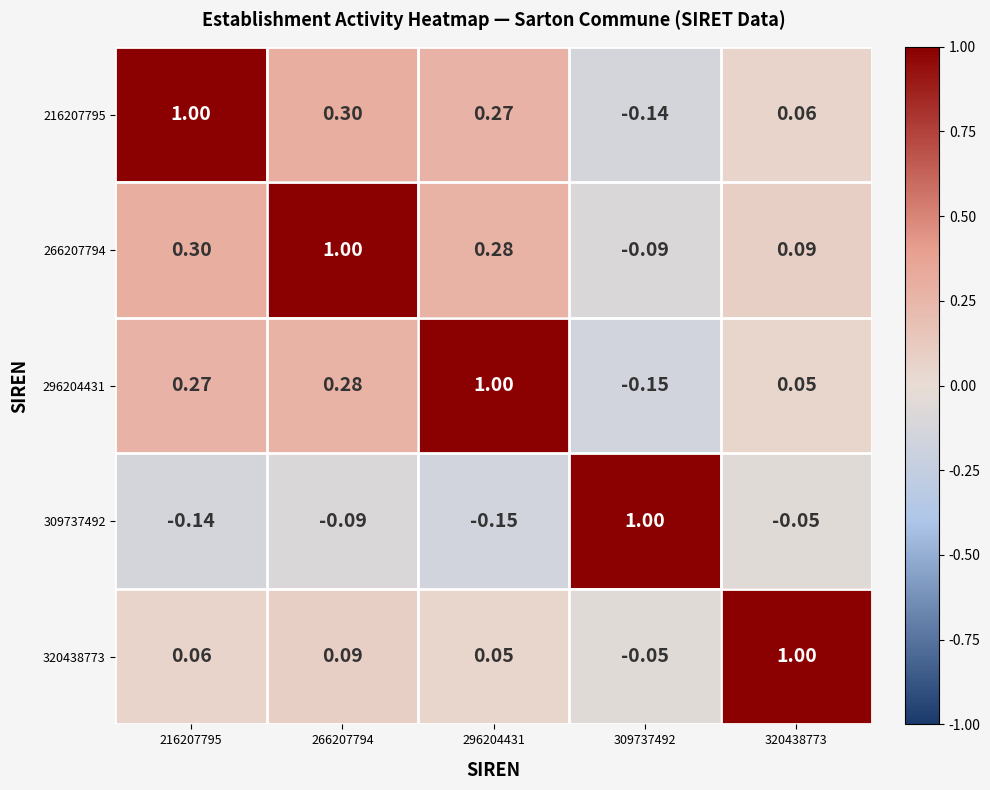

Which has a higher value, 320438773 or 296204431?

296204431